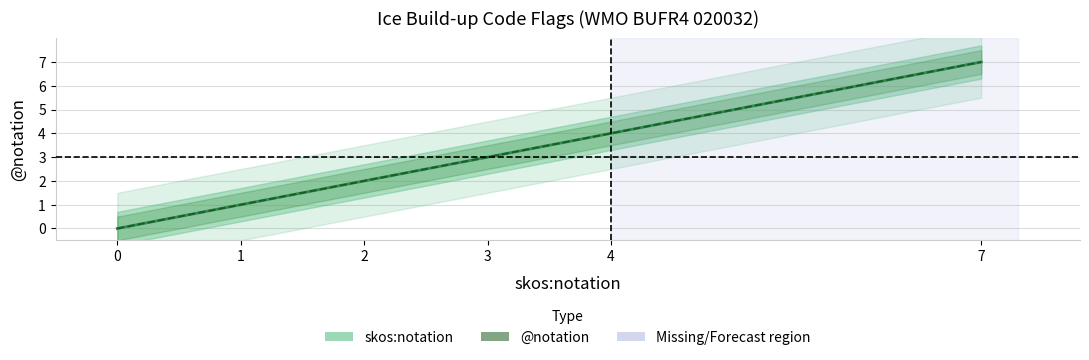

True or false: @notation has a value of 7 at 7.

True